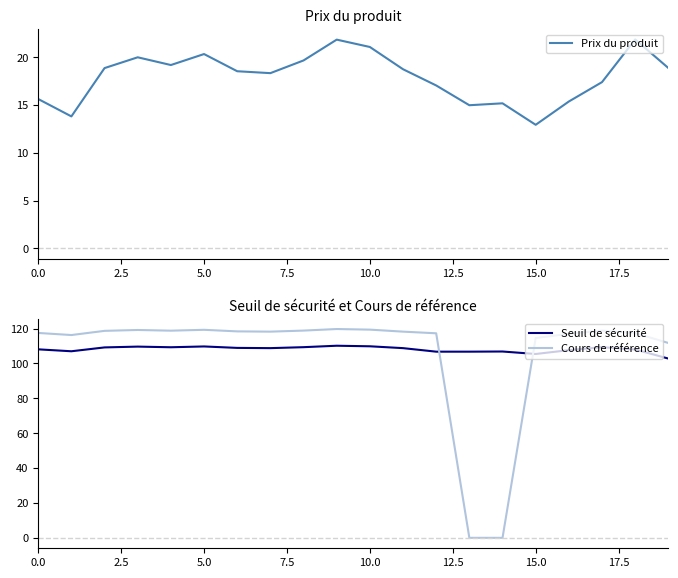

Which category has the lowest value in the Prix du produit series?

15.0